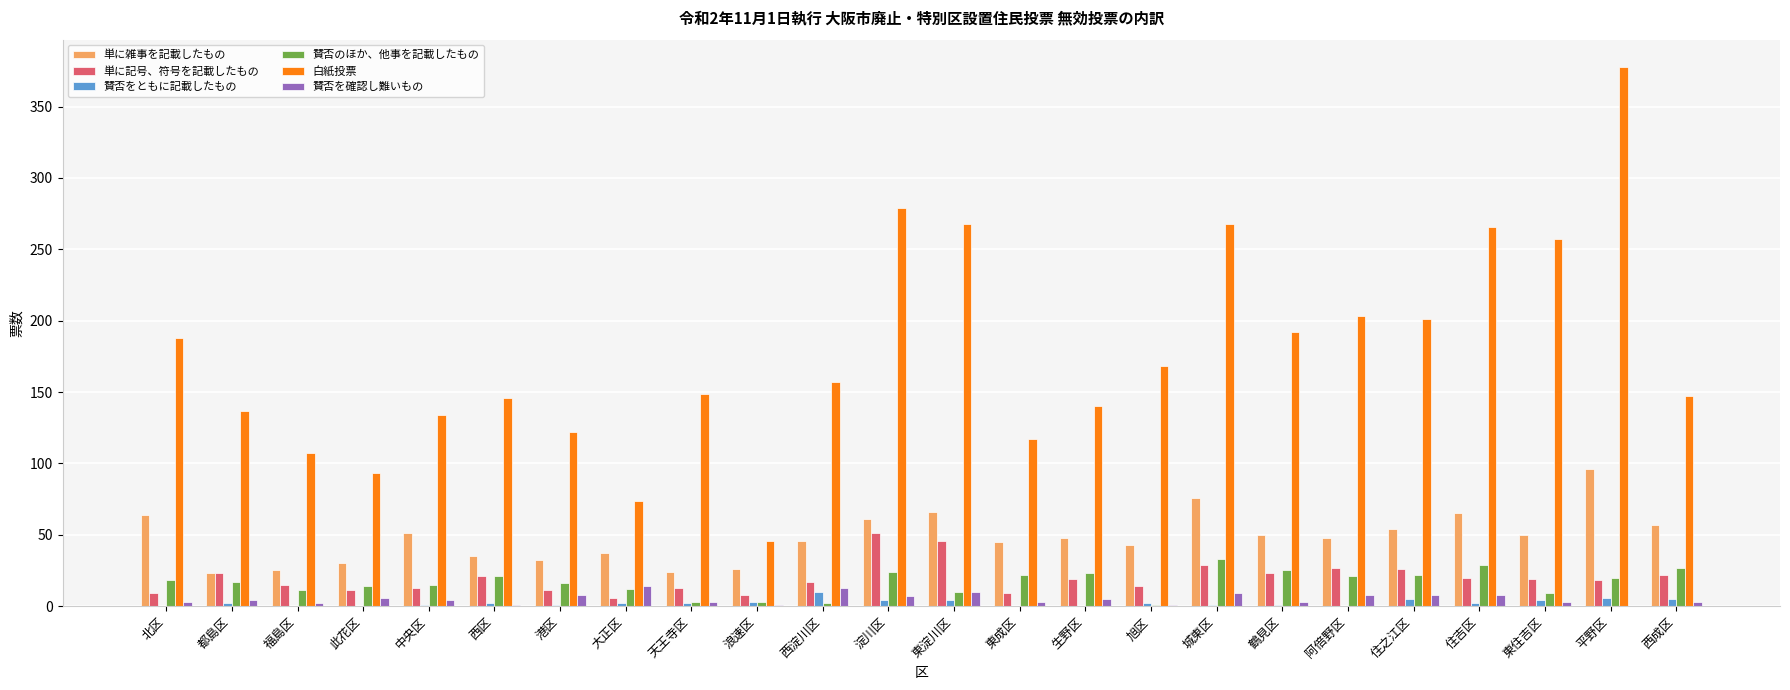

Are the bars horizontal?

No